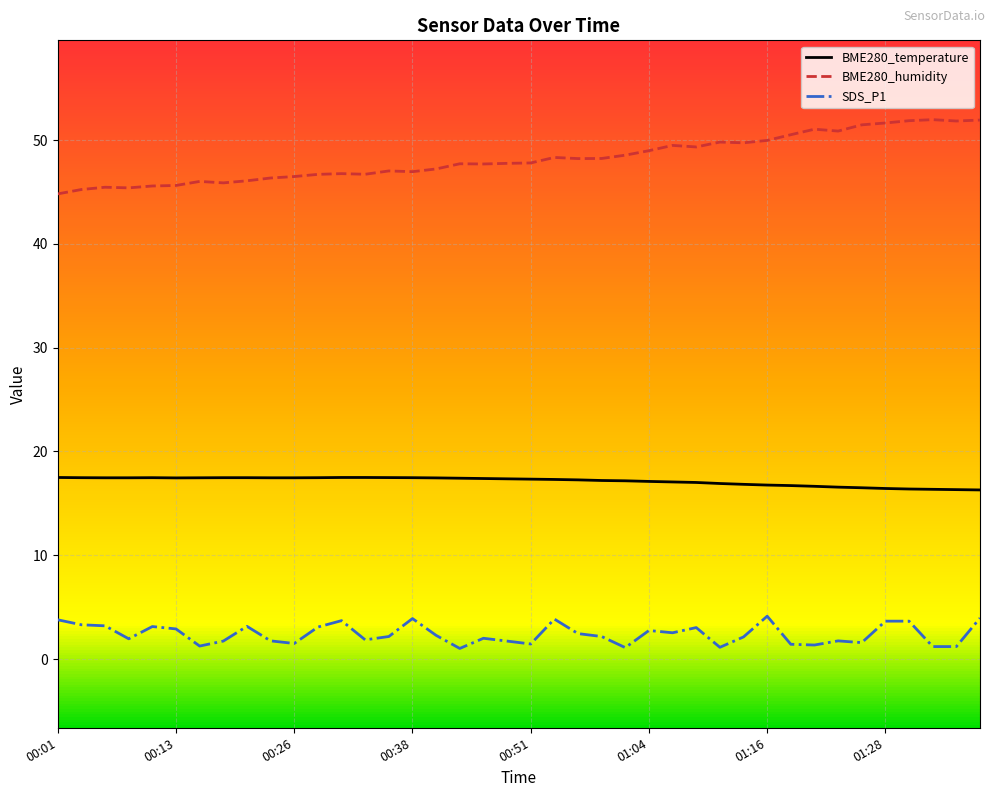

What is the value of the SDS_P1 point at the 4th from the left?

1.9